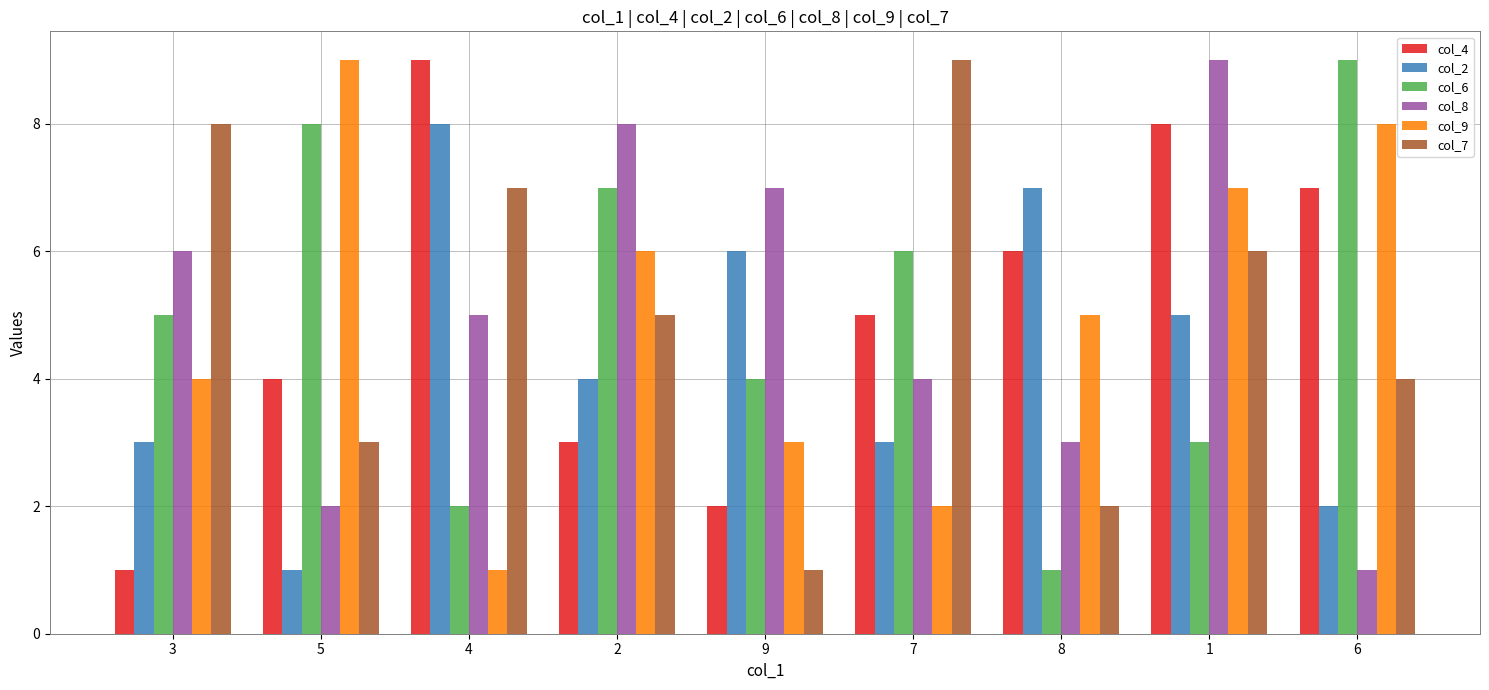

What are all the series names shown in the legend?

col_4, col_2, col_6, col_8, col_9, col_7